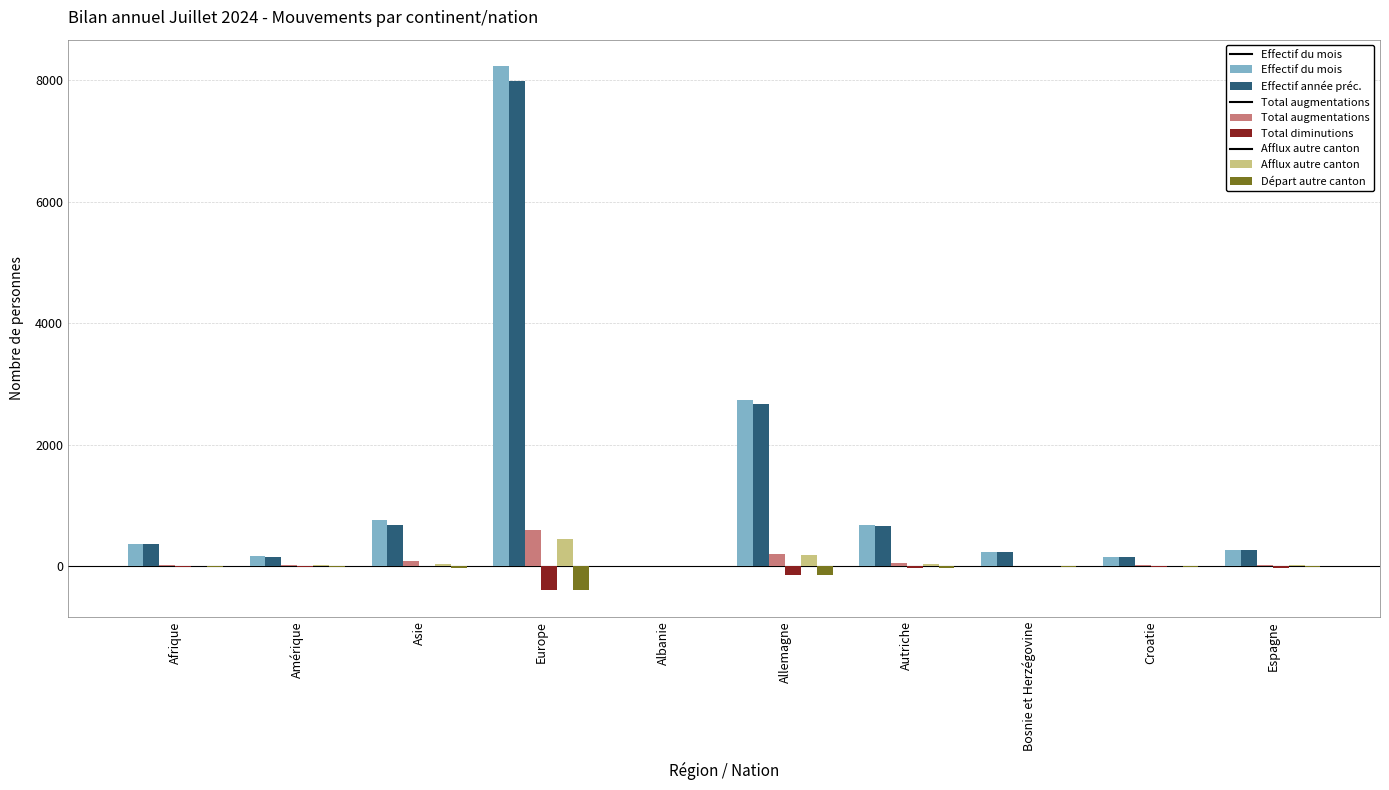

What is the highest value of the Effectif année préc. series?

7994